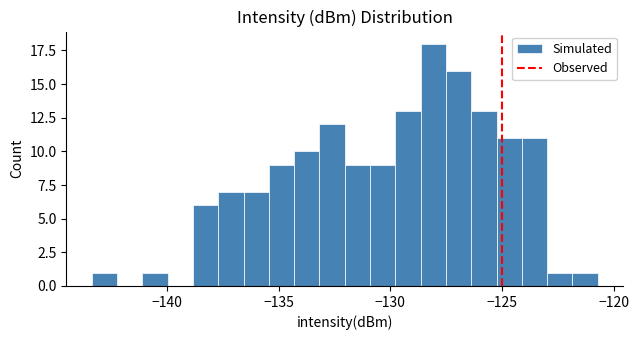

Around what value on the x-axis is the tallest bar? Give the approximate position of its centre, as read against the axis.

-128.0